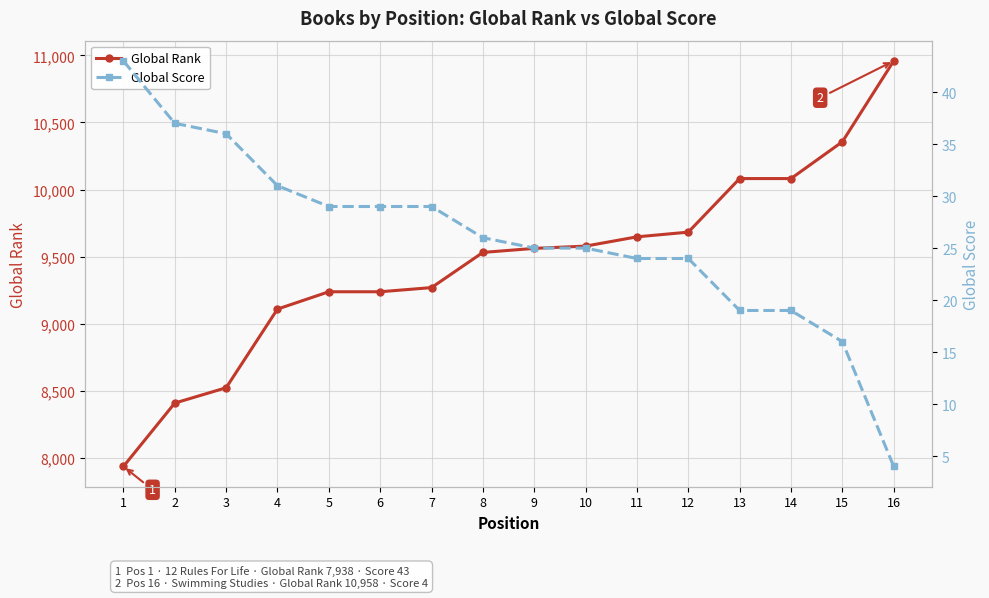

How many lines are shown in the chart?

2